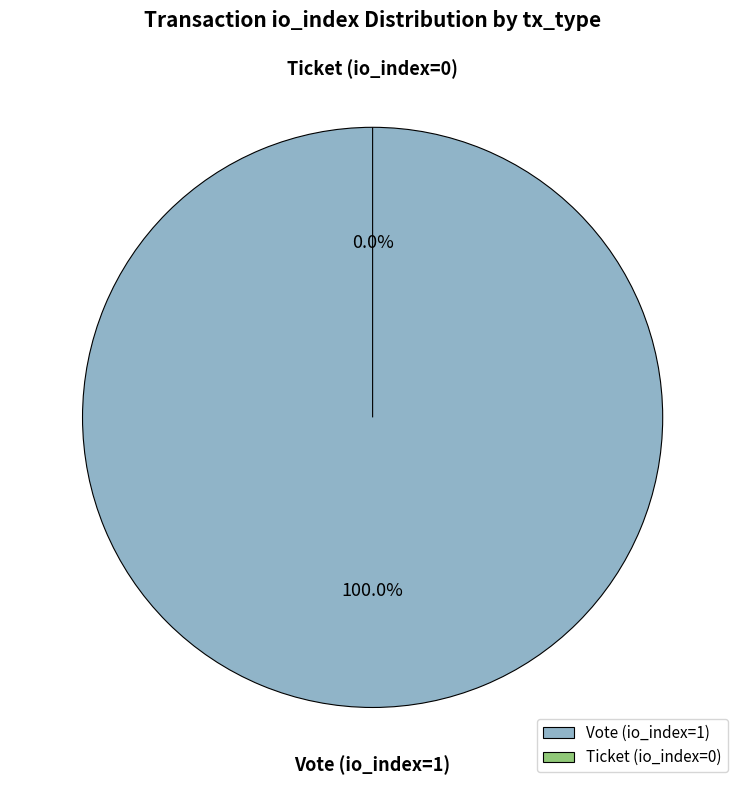

What portion of the pie excludes Ticket (io_index=0)?

100.0%